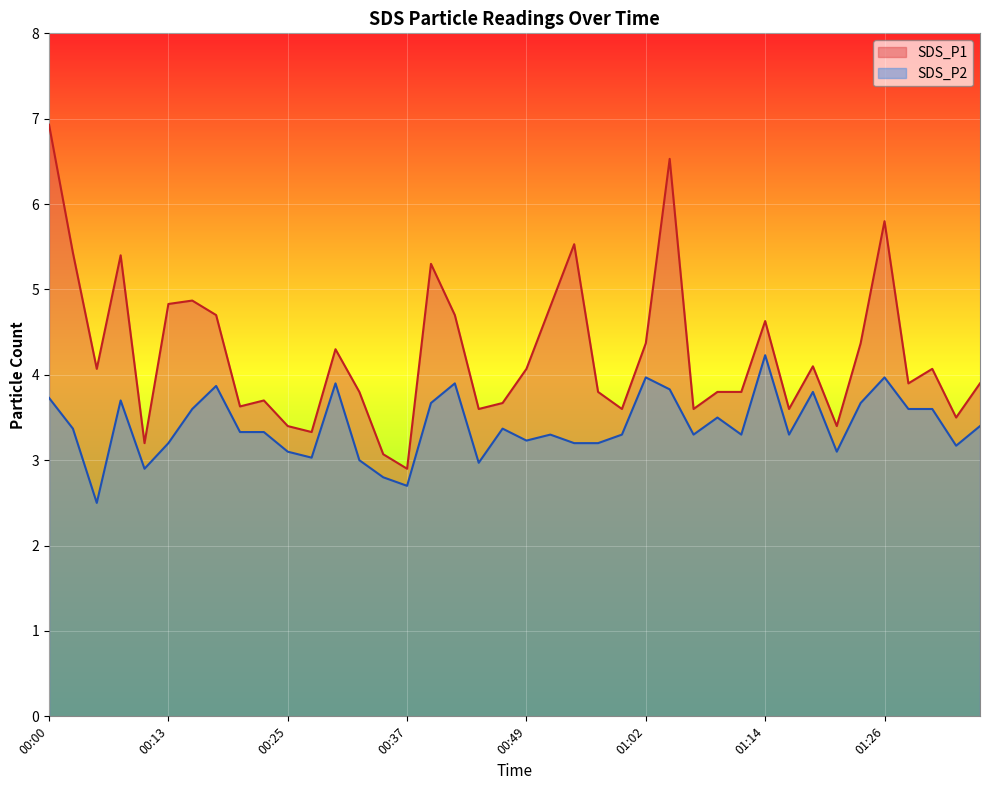

Where is SDS_P1 nearest to the value 4?

00:05